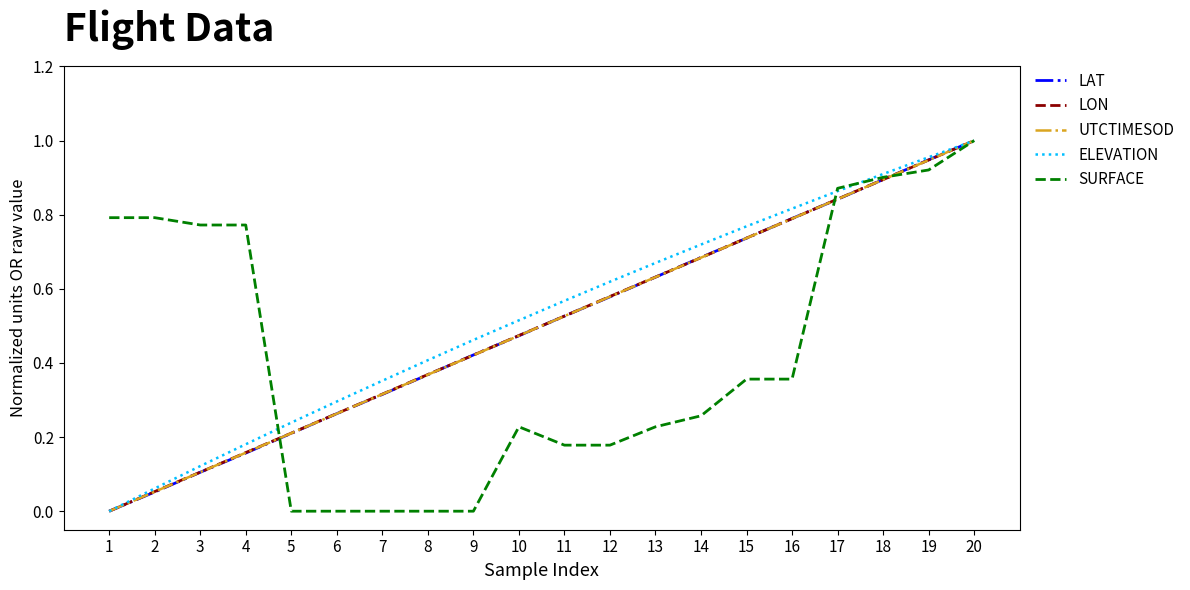

Which category has the highest value in the SURFACE series?

20